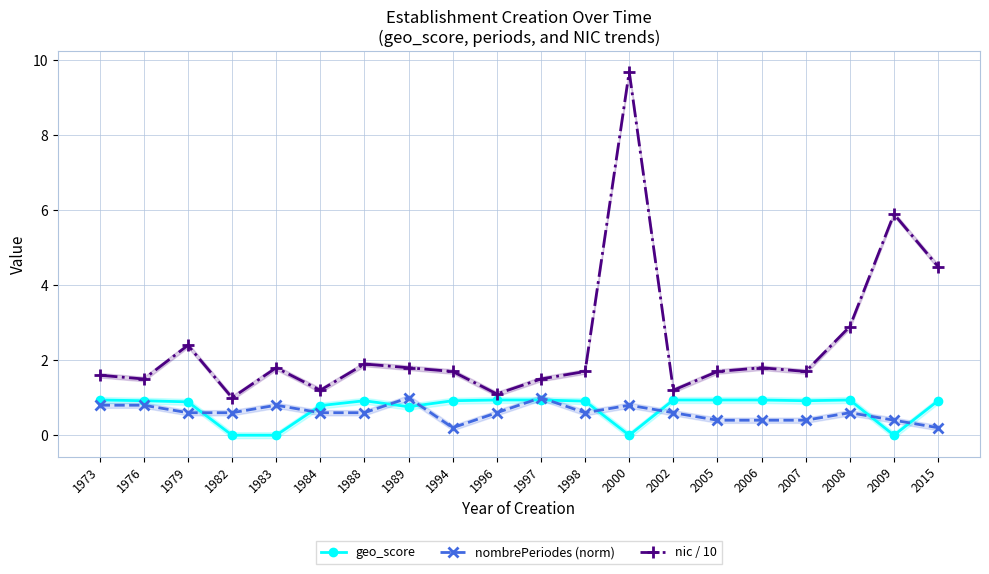

Reading left to right, transcribe all the data shown in this chart.

geo_score: 1973=0.9	1976=0.9	1979=0.9	1982=0.0	1983=0.0	1984=0.8	1988=0.9	1989=0.8	1994=0.9	1996=0.9	1997=0.9	1998=0.9	2000=0.0	2002=0.9	2005=0.9	2006=0.9	2007=0.9	2008=0.9	2009=0.0	2015=0.9
nombrePeriodes (norm): 1973=0.8	1976=0.8	1979=0.6	1982=0.6	1983=0.8	1984=0.6	1988=0.6	1989=1.0	1994=0.2	1996=0.6	1997=1.0	1998=0.6	2000=0.8	2002=0.6	2005=0.4	2006=0.4	2007=0.4	2008=0.6	2009=0.4	2015=0.2
nic / 10: 1973=1.6	1976=1.5	1979=2.4	1982=1.0	1983=1.8	1984=1.2	1988=1.9	1989=1.8	1994=1.7	1996=1.1	1997=1.5	1998=1.7	2000=9.7	2002=1.2	2005=1.7	2006=1.8	2007=1.7	2008=2.9	2009=5.9	2015=4.5